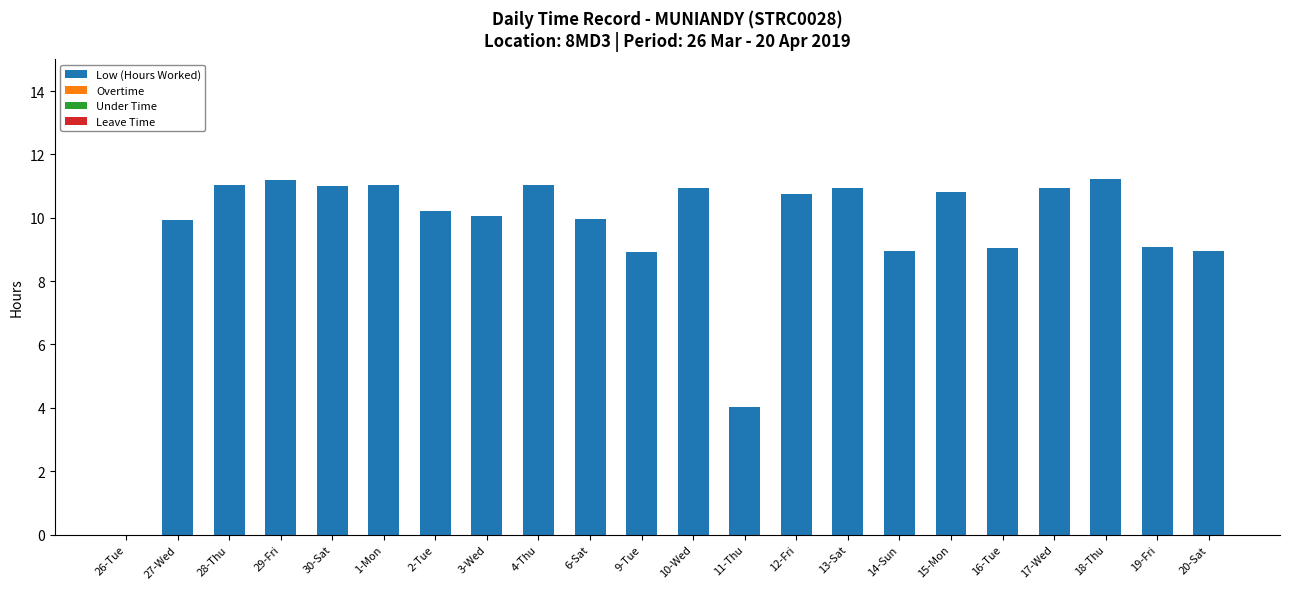

What is the greatest value displayed?

11.2